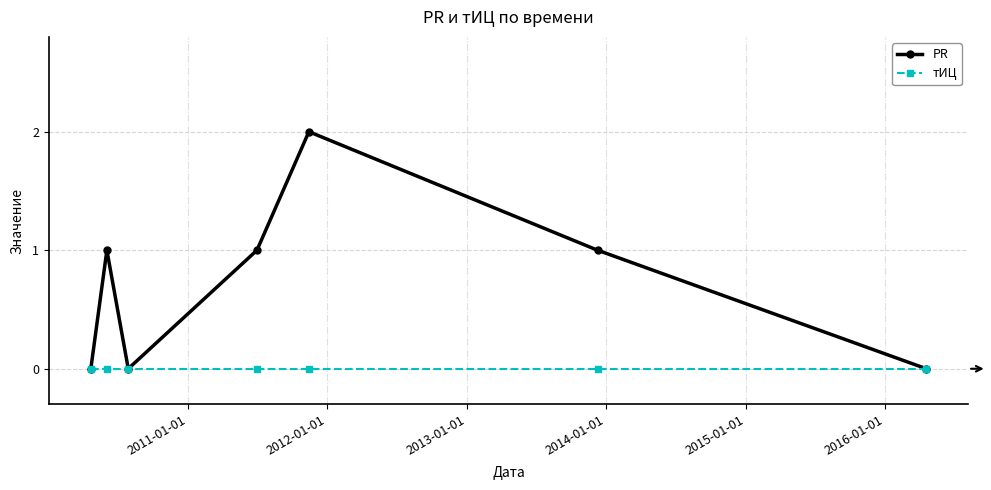

Which series has the largest range (max minus min)?

PR